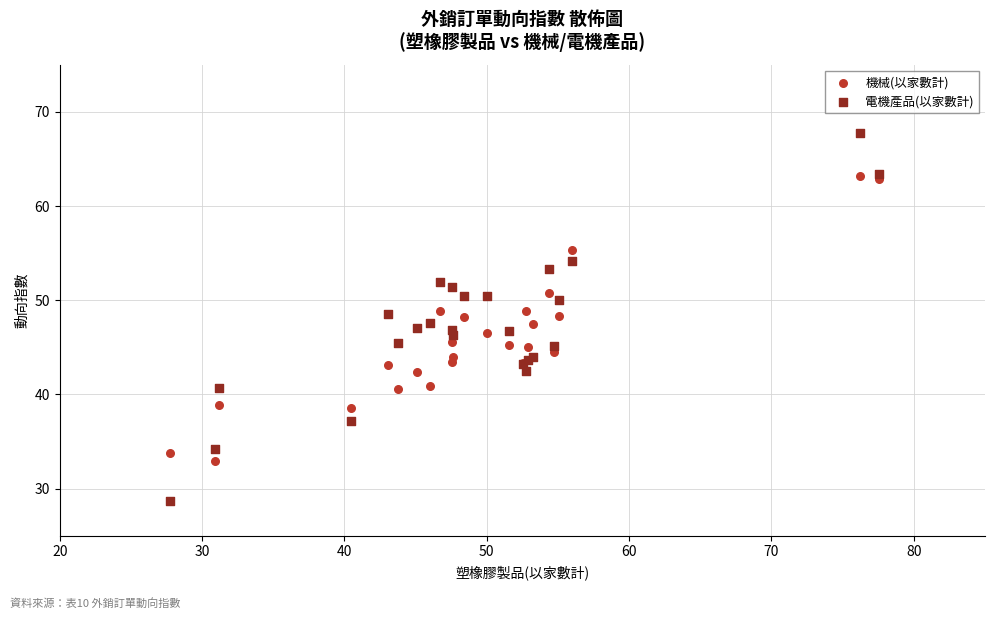

Which series has the widest spread of Y values?

電機產品(以家數計)